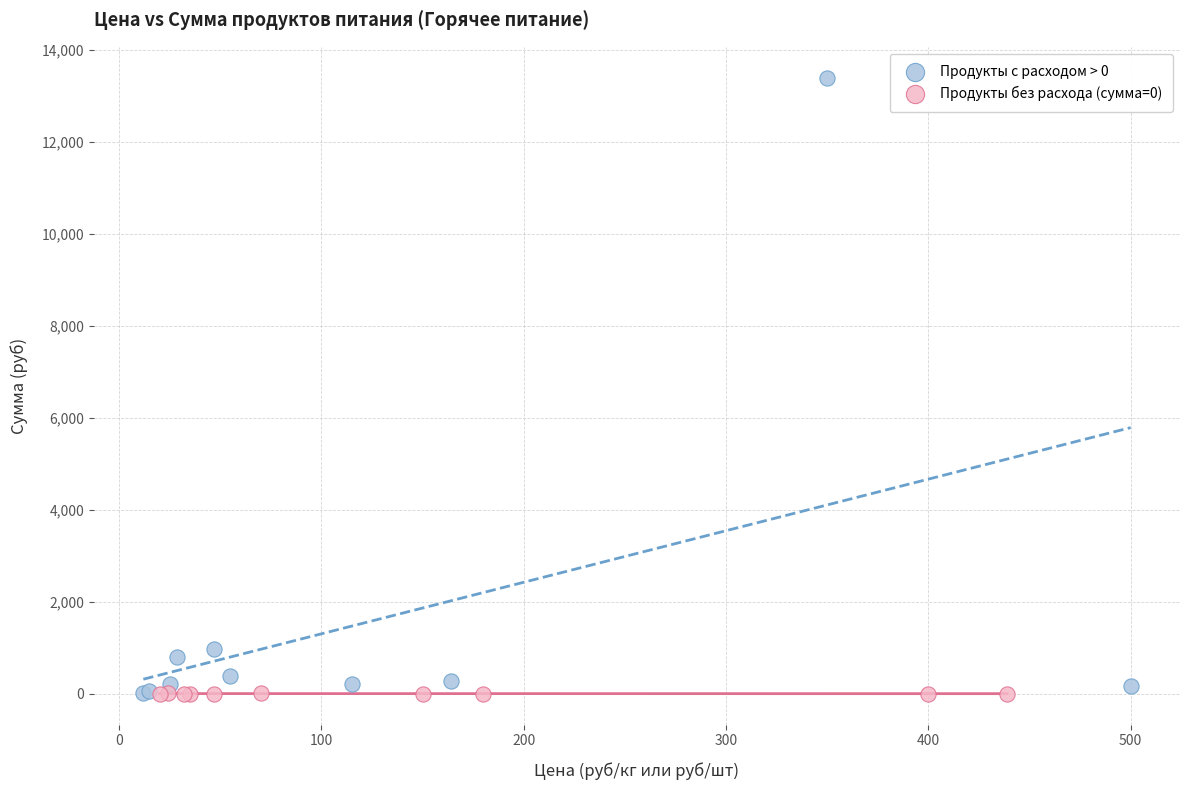

Which series has the largest Y range (max minus min)?

Продукты с расходом > 0